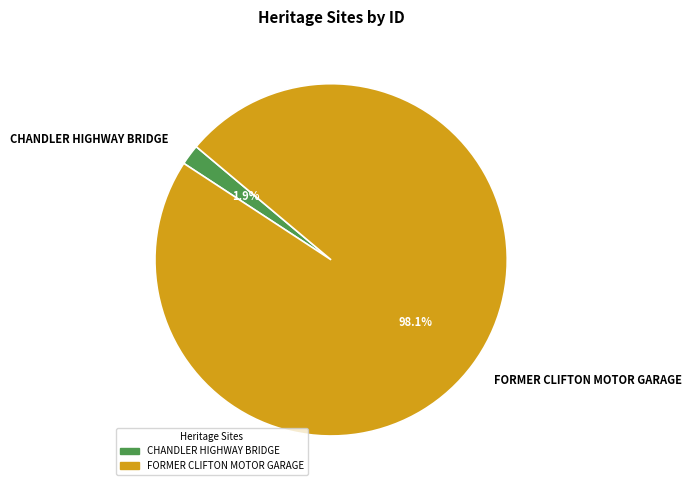

Count the number of slices in the pie.

2